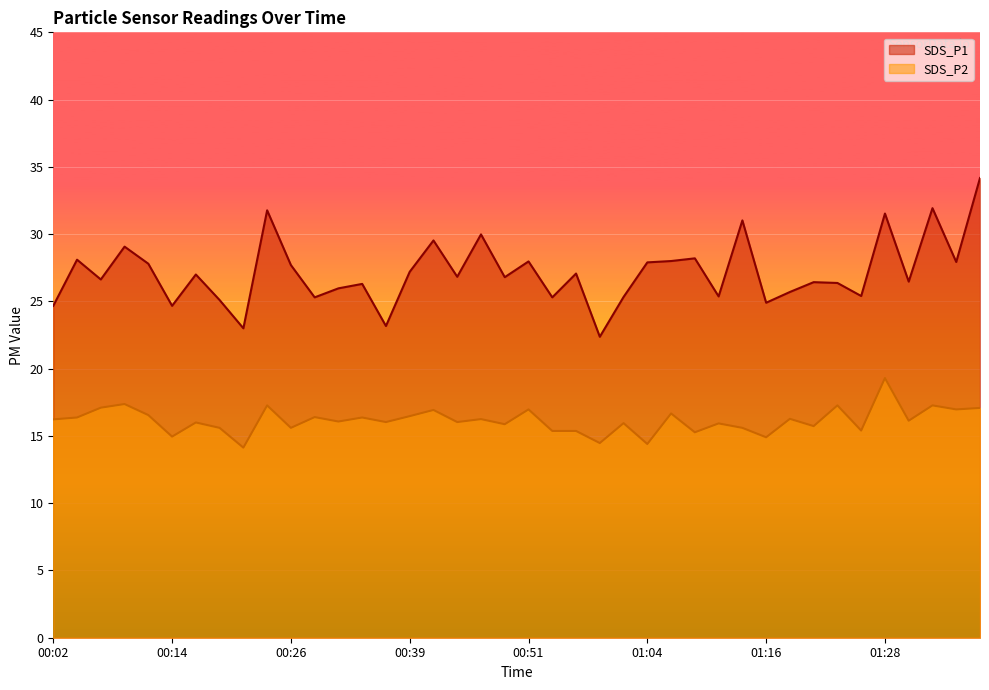

At which category is the sum across all series the highest?

01:38